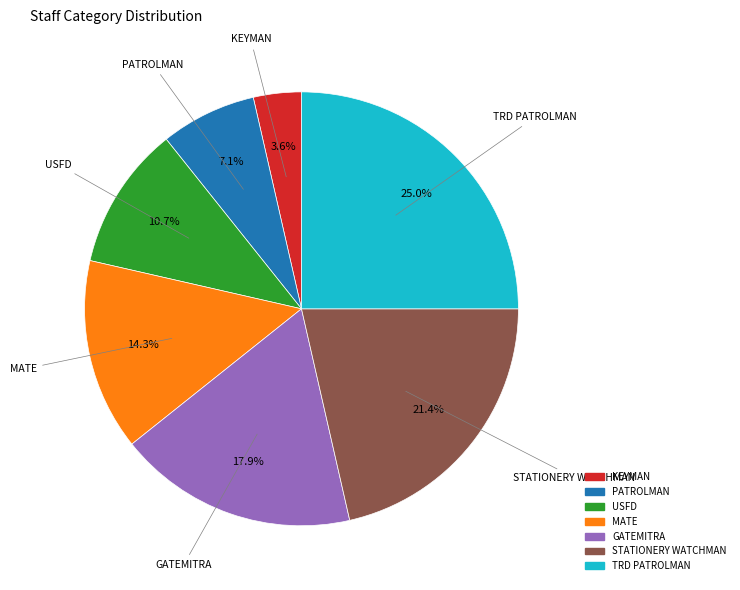

Does any single category account for the majority?

No